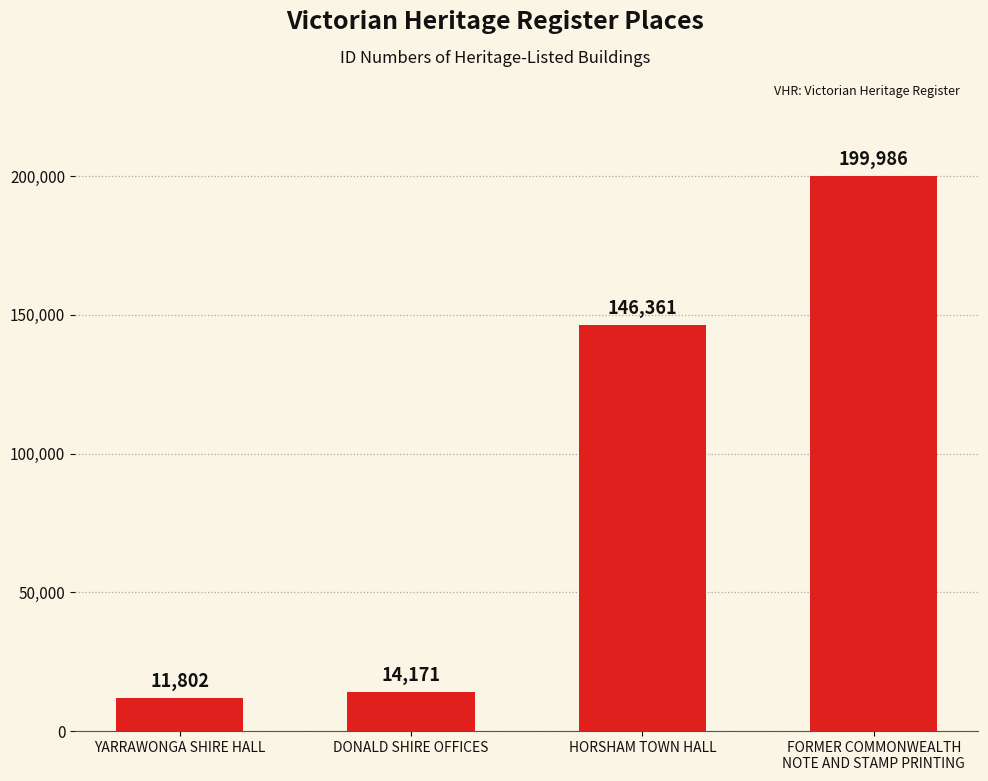

The chart shows a value of 146361 at HORSHAM TOWN HALL. True or false?

True